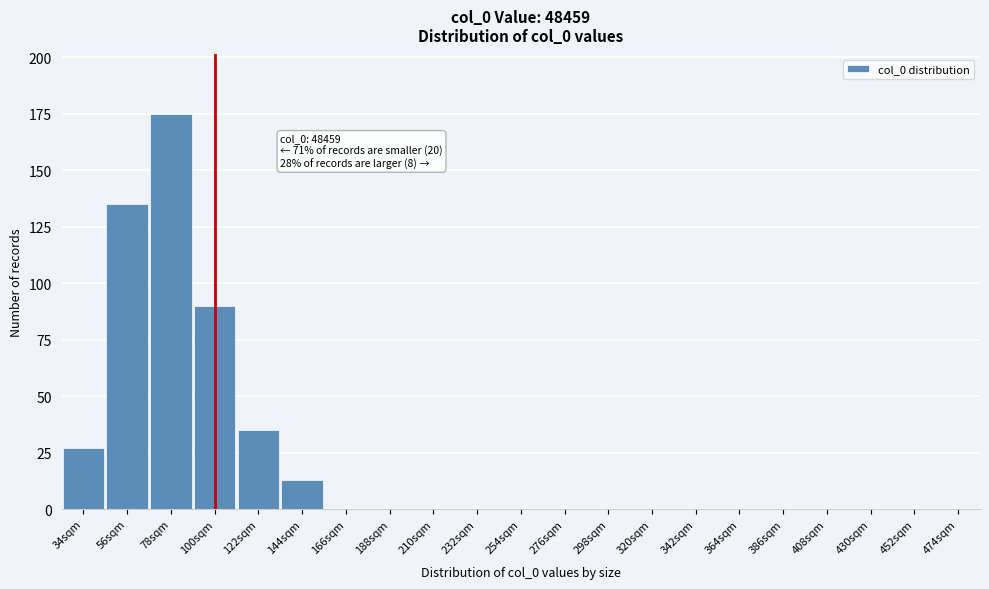

Reading left to right, transcribe all the data shown in this chart.

34sqm=27	56sqm=135	78sqm=175	100sqm=90	122sqm=35	144sqm=13	166sqm=0	188sqm=0	210sqm=0	232sqm=0	254sqm=0	276sqm=0	298sqm=0	320sqm=0	342sqm=0	364sqm=0	386sqm=0	408sqm=0	430sqm=0	452sqm=0